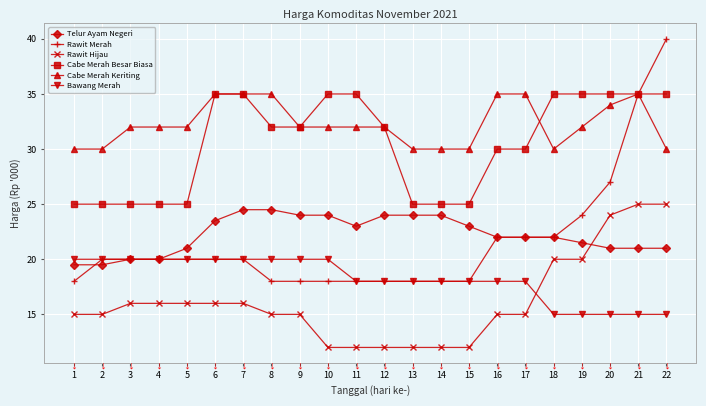

What is the total value across all series at 4?

133.0